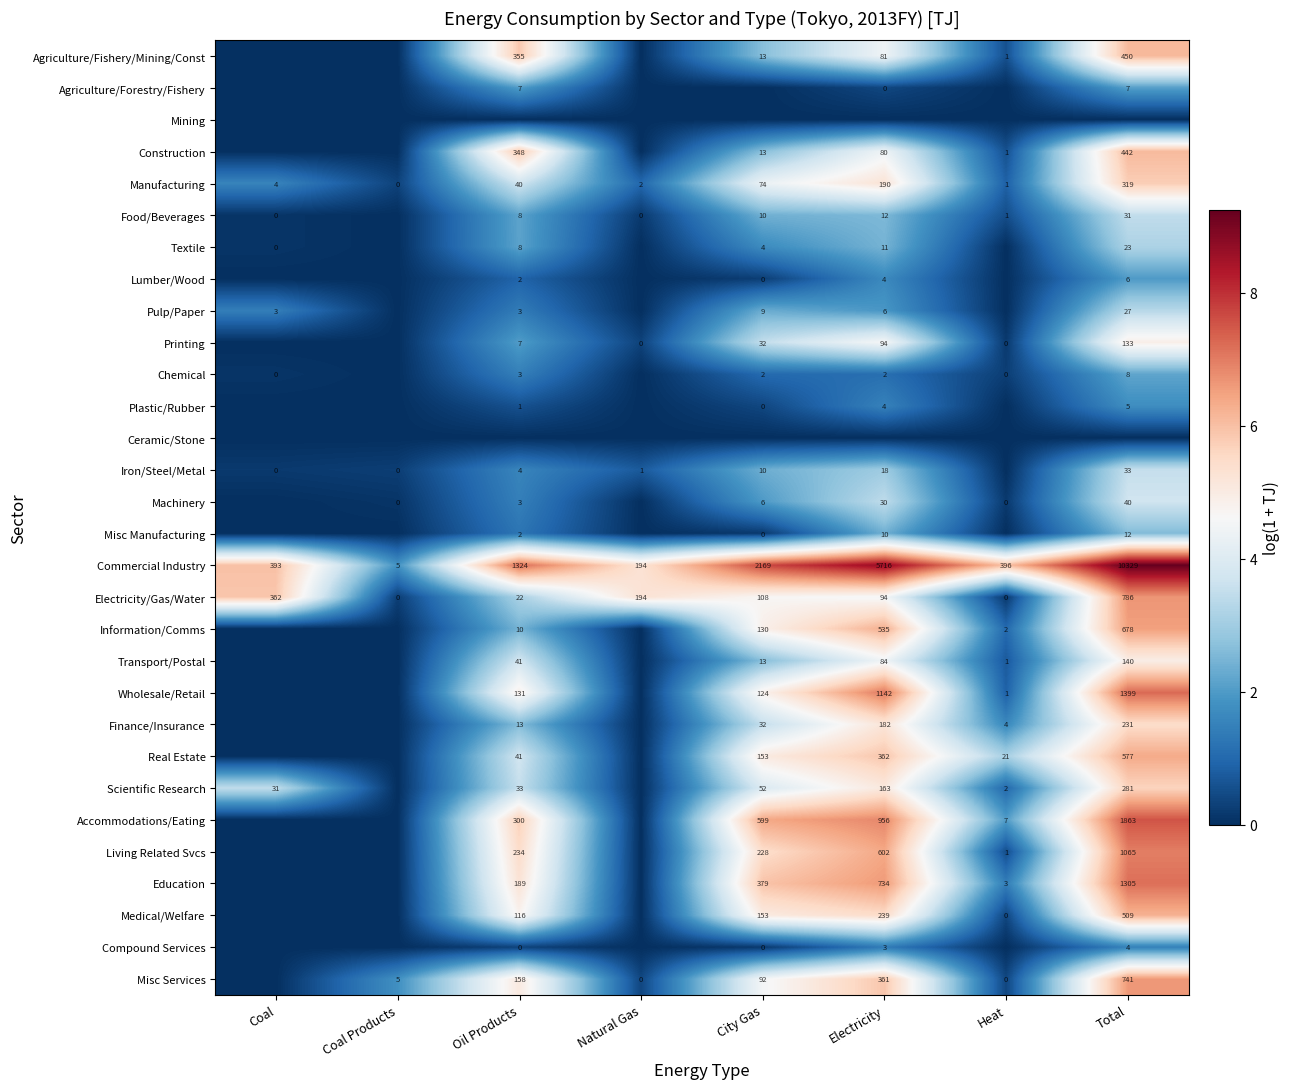

True or false: Accommodations/Eating has a value of 2655 at Total.

False